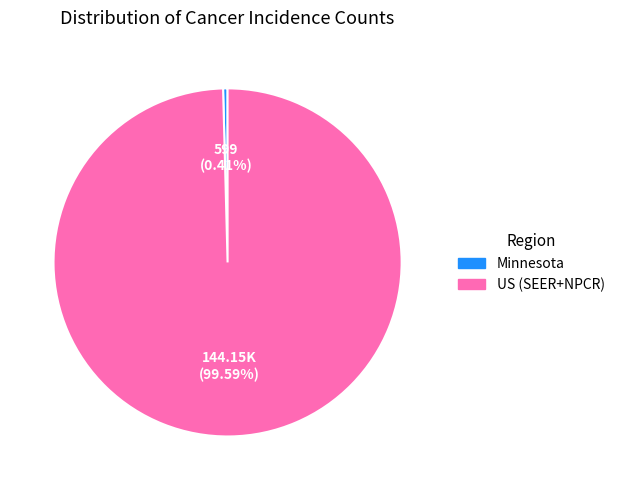

The Minnesota slice represents 0% of the pie. True or false?

True